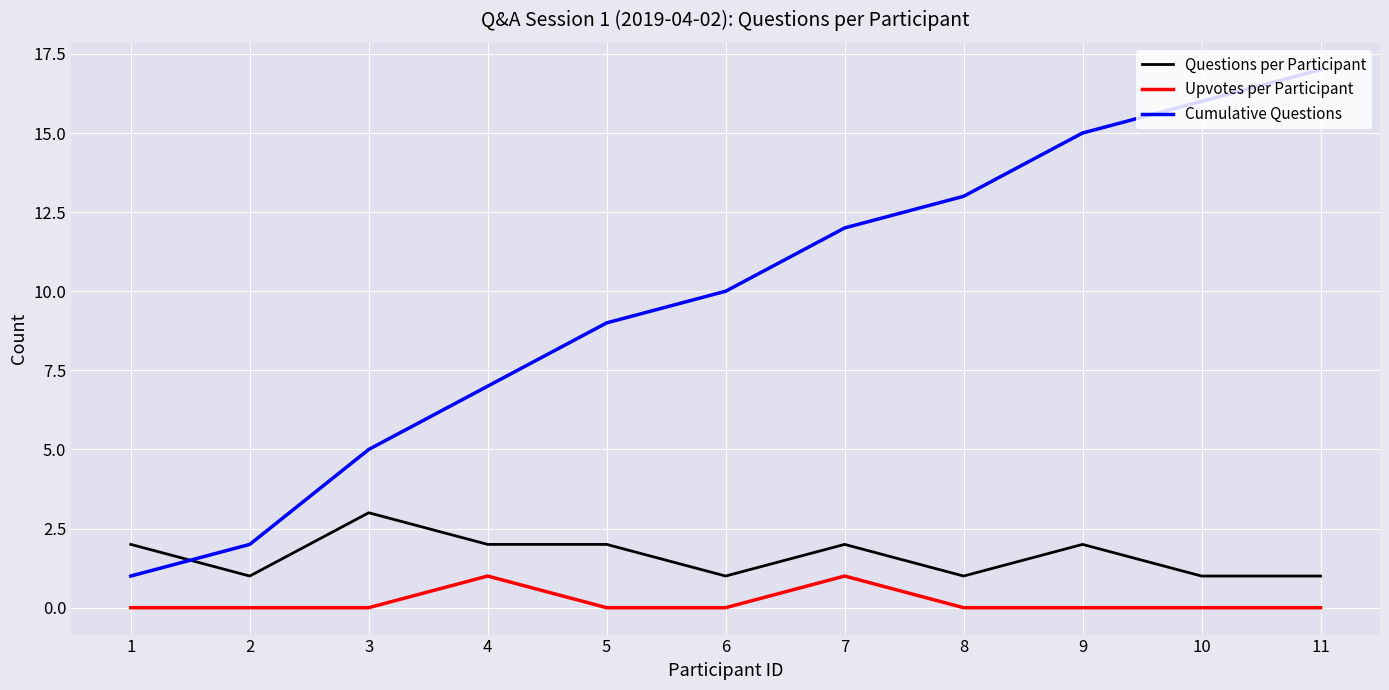

What is the difference between the maximum and second lowest values in the Cumulative Questions series?

15